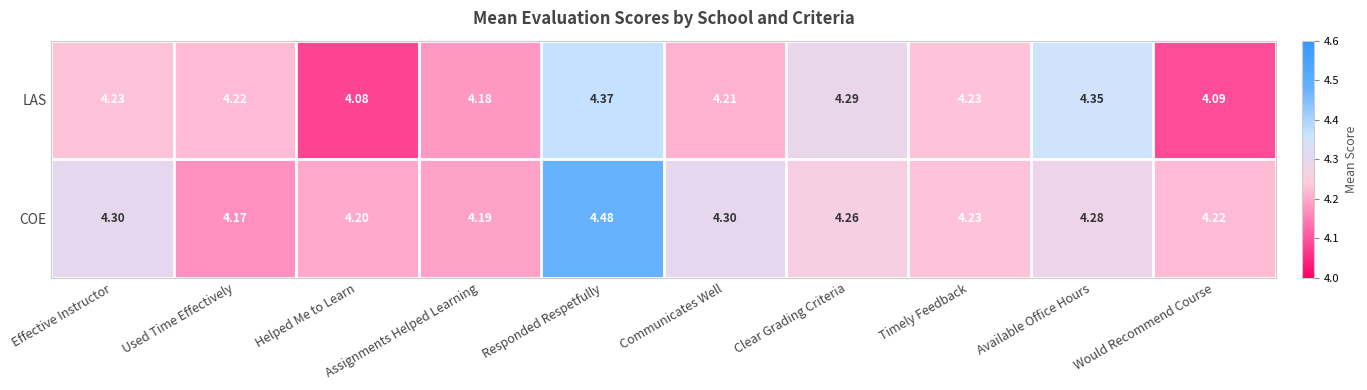

Which label corresponds to the largest value in the chart?

Responded Respetfully